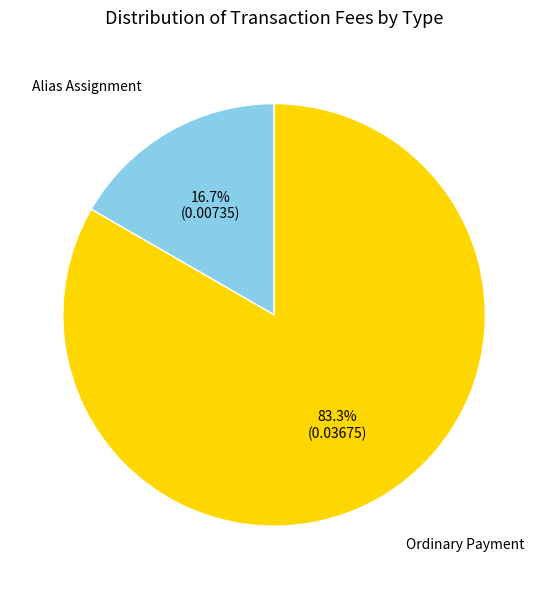

Is it true that Alias Assignment is 17% of the pie?

True